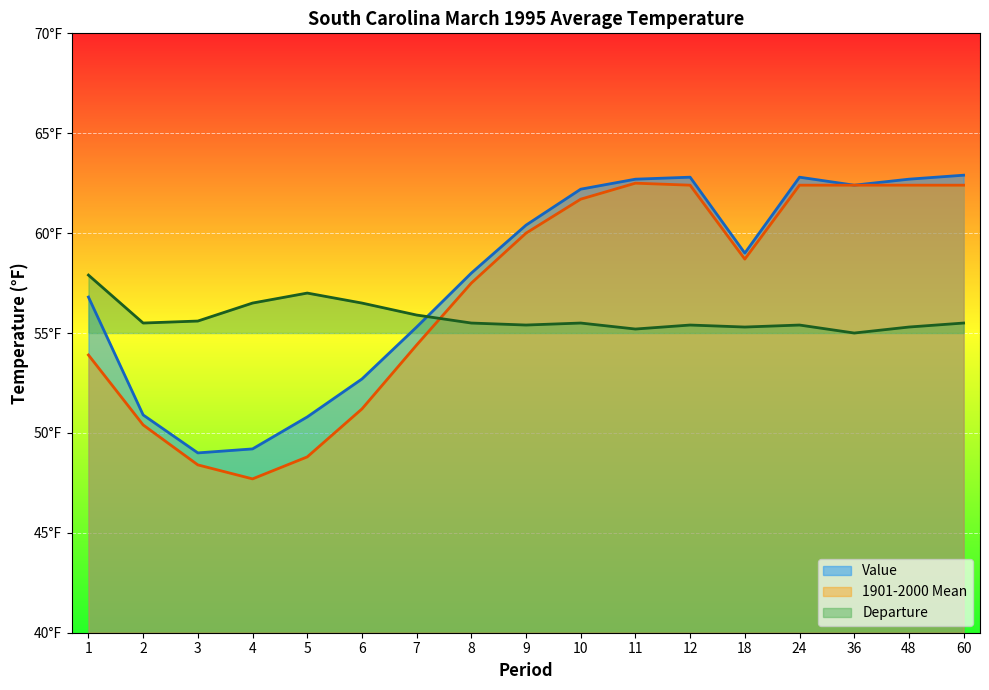

At which category is the sum across all series the highest?

60